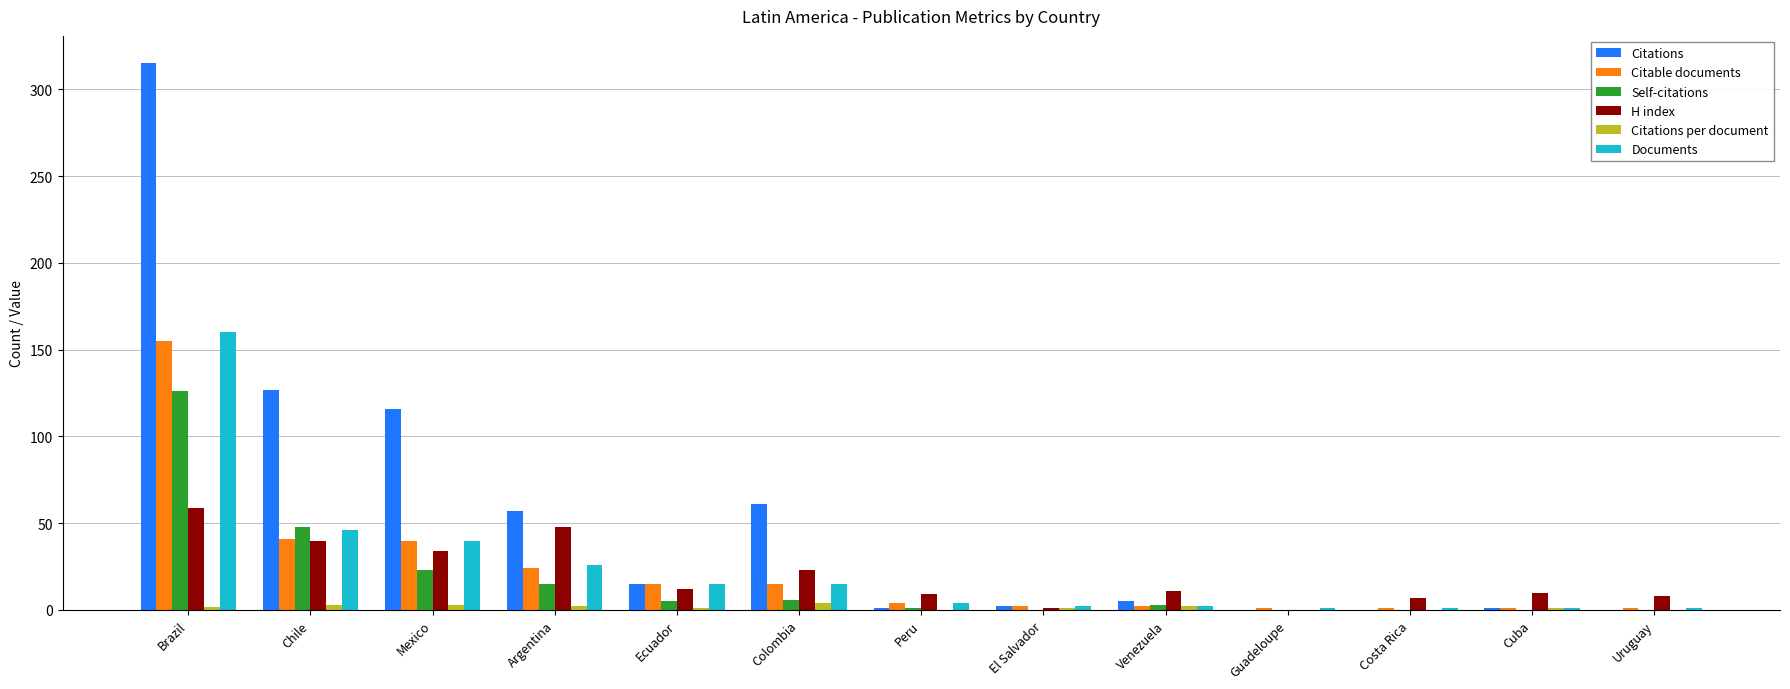

What are all the series names shown in the legend?

Citations, Citable documents, Self-citations, H index, Citations per document, Documents